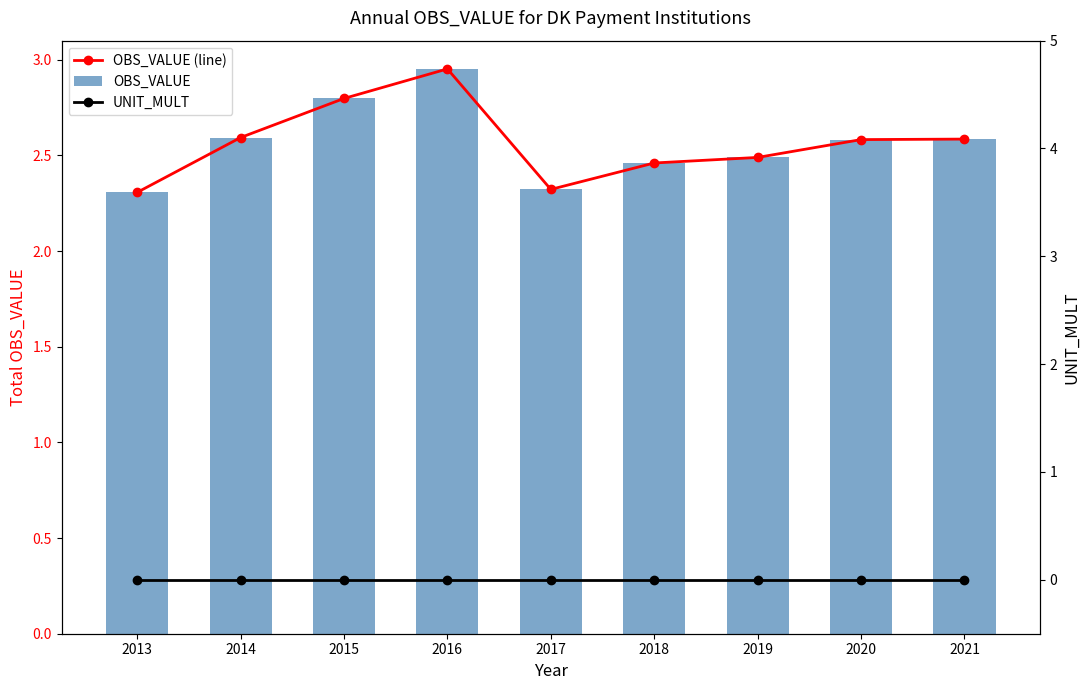

What is the total value across all series at 2015?

5.6